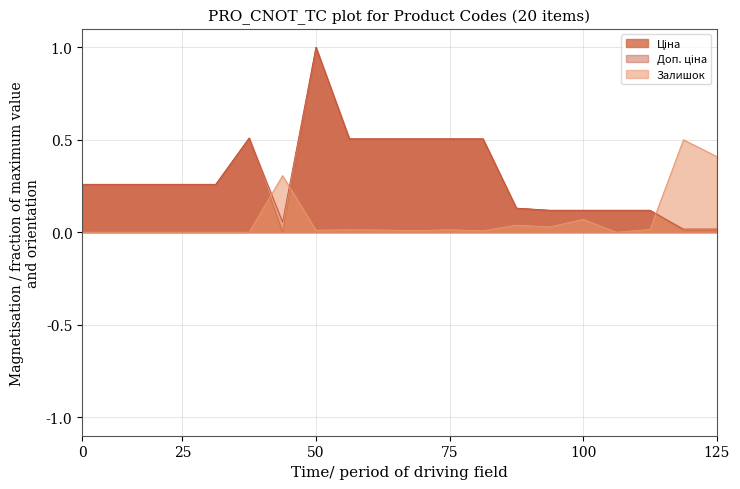

At which category is the sum across all series the highest?

50